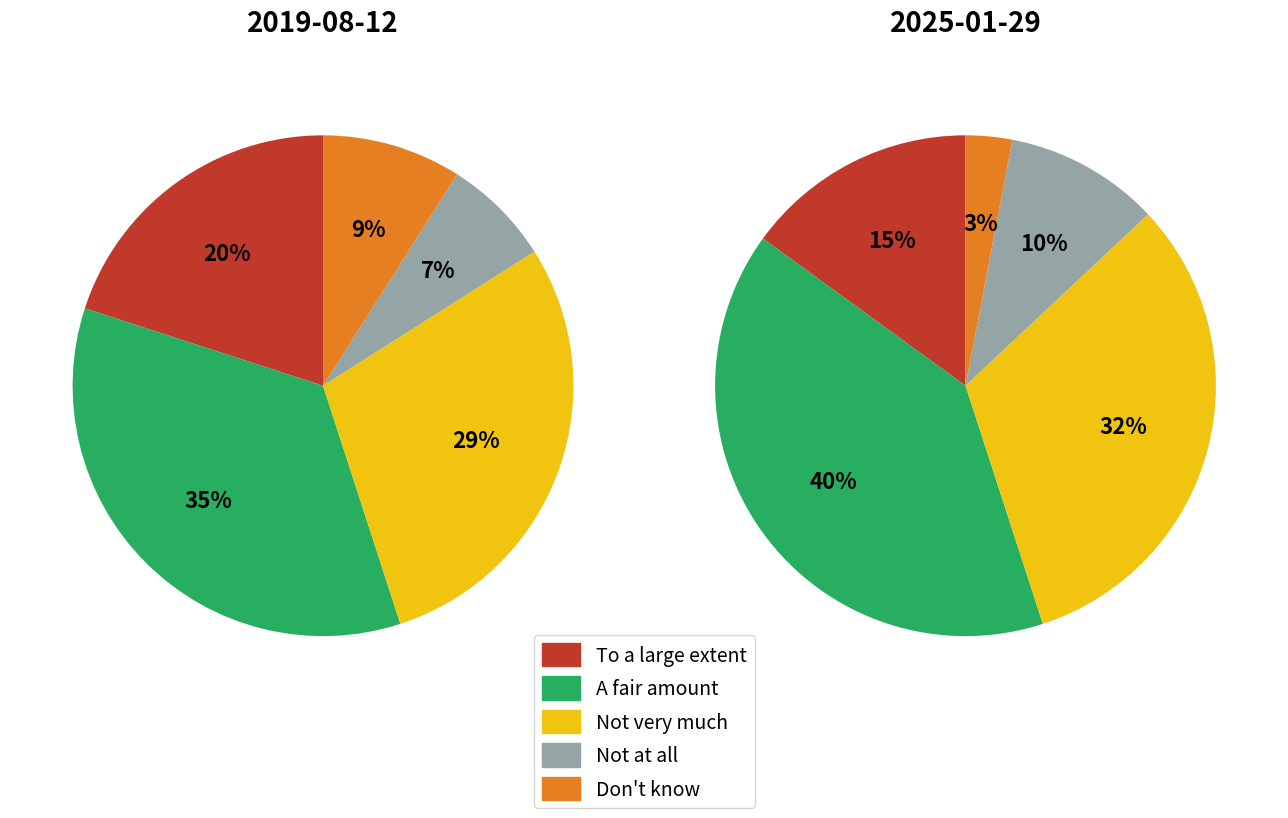

Count the number of slices in the pie.

5